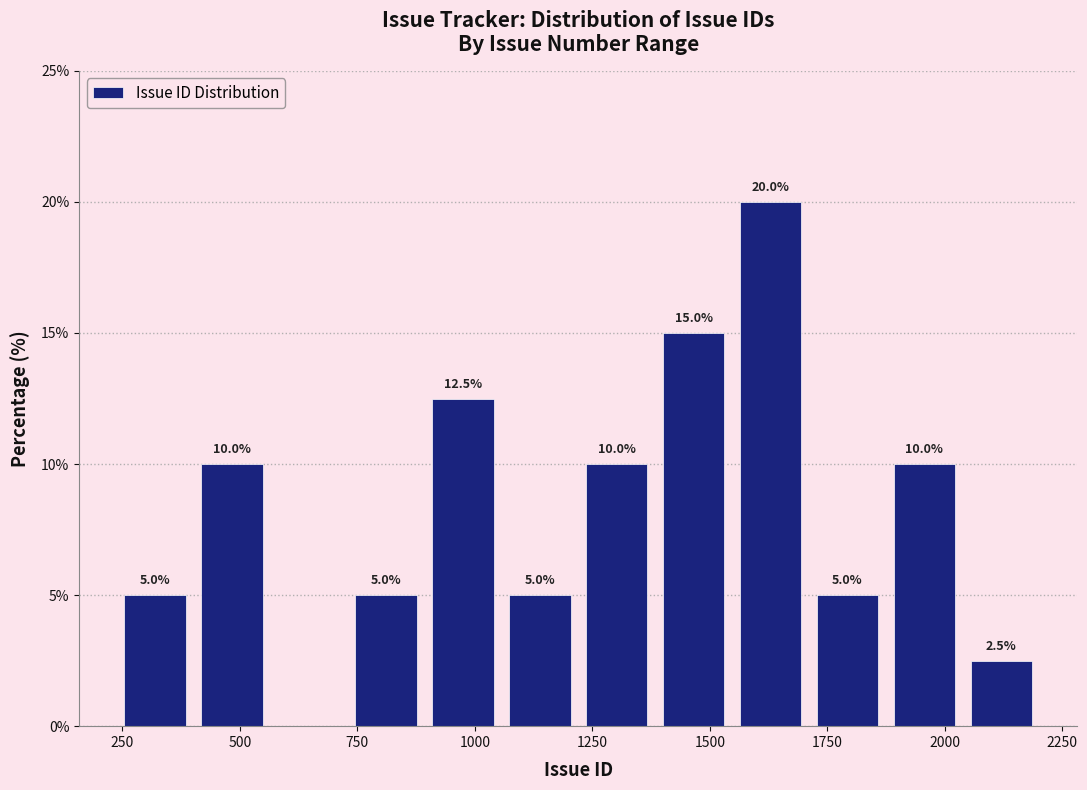

Read against the x-axis, roughly where is the centre of the tallest bar?

1650